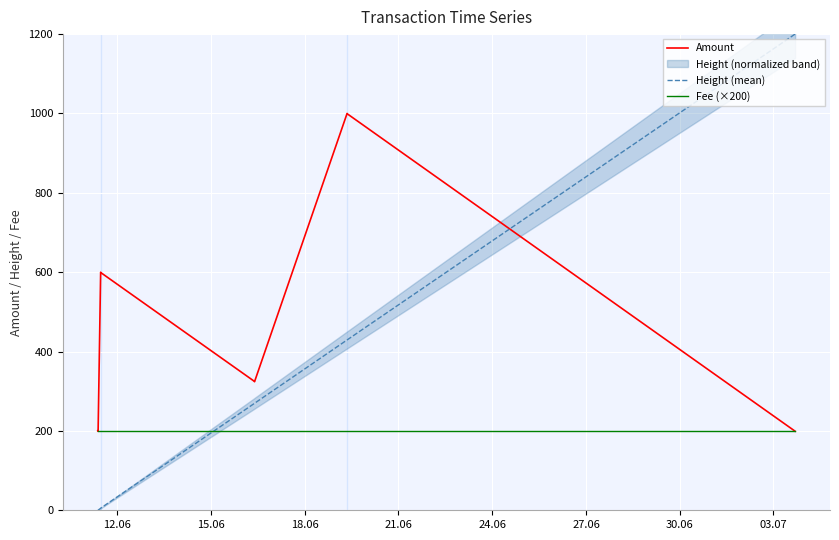

What is the highest value of the Amount series?

1000.0